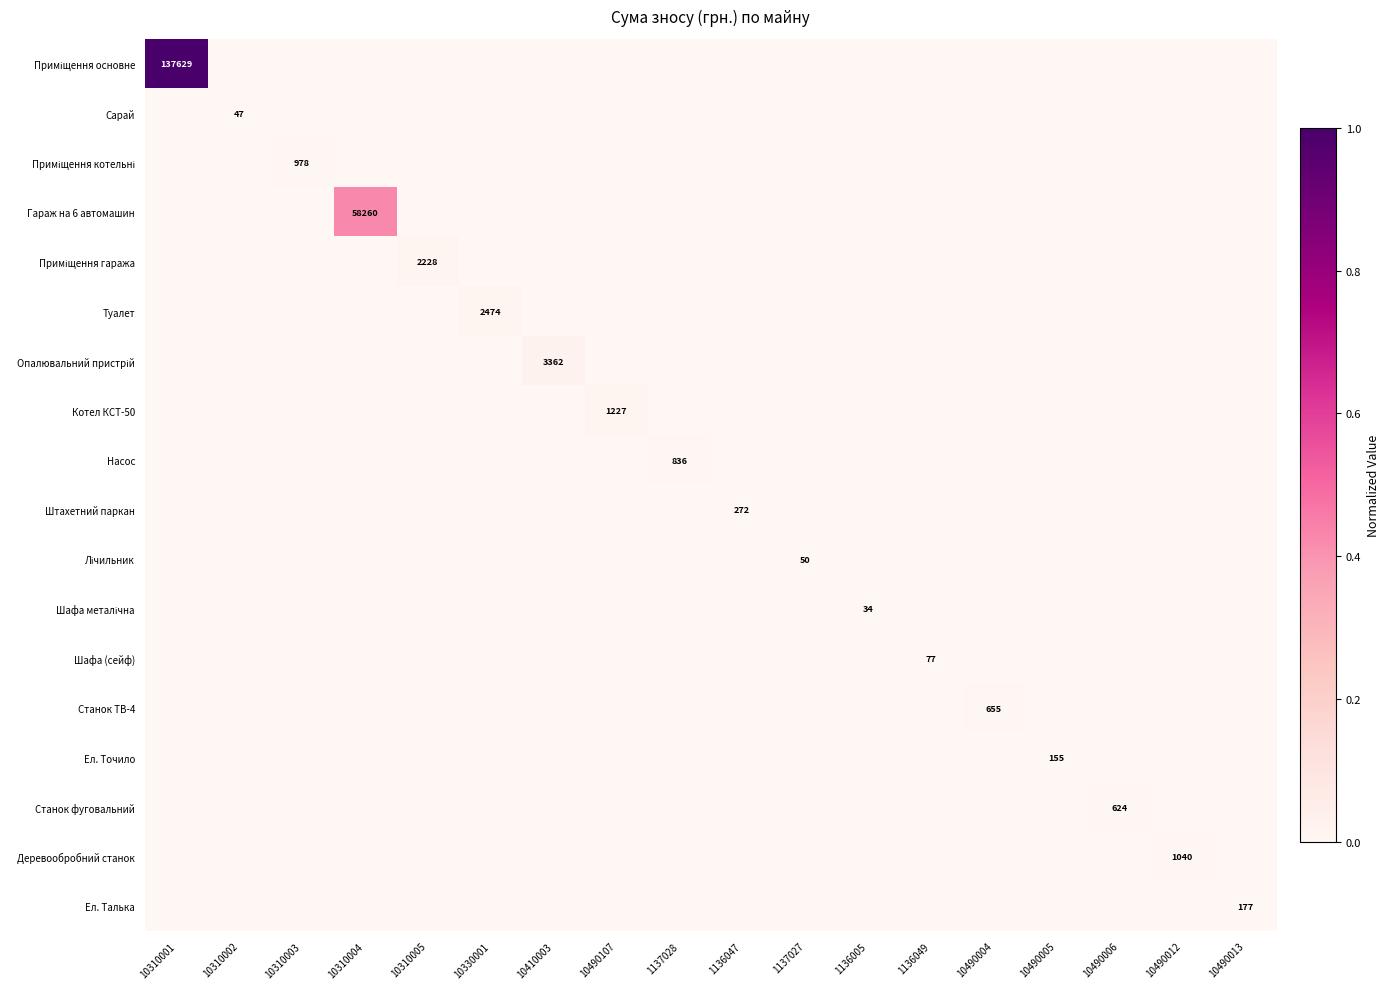

Is it true that Котел КСТ-50 equals 1227 at 10490107?

True